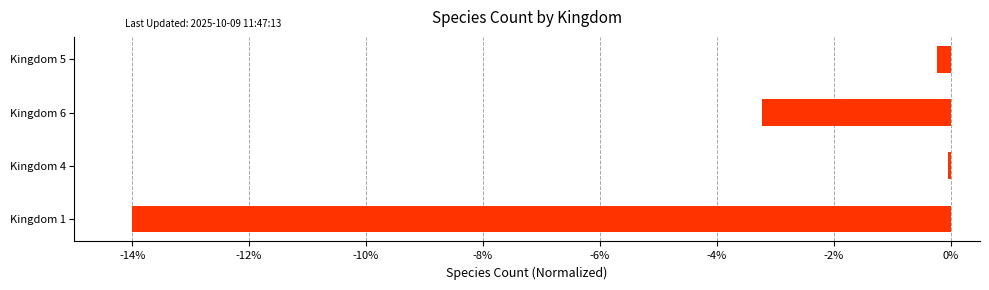

How many series are shown in this chart?

1